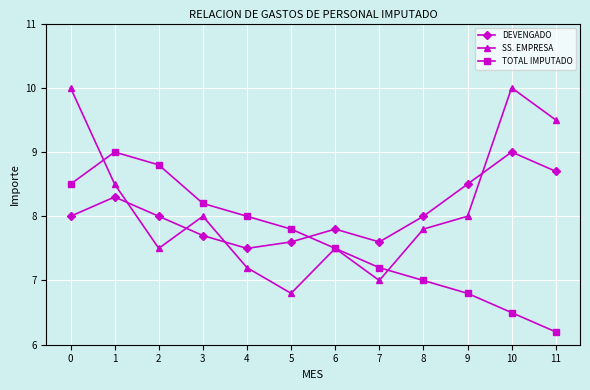

Count the number of categories in the chart.

12